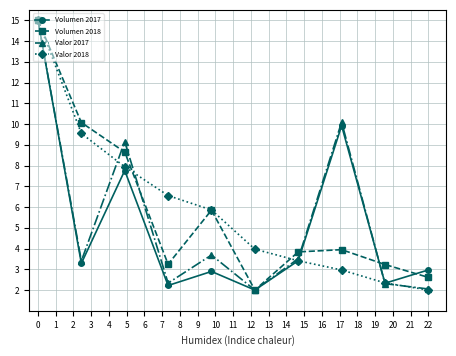

True or false: Volumen 2017 has more than 0 points higher than both neighbors.

True